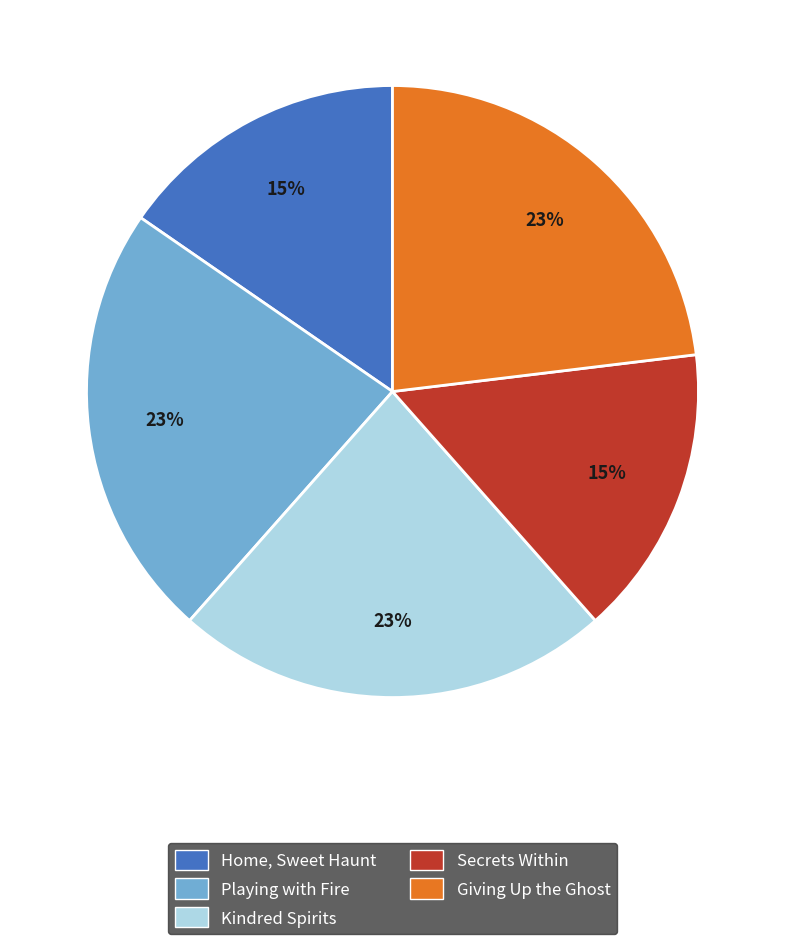

Which has a higher value, Home, Sweet Haunt or Playing with Fire?

Playing with Fire